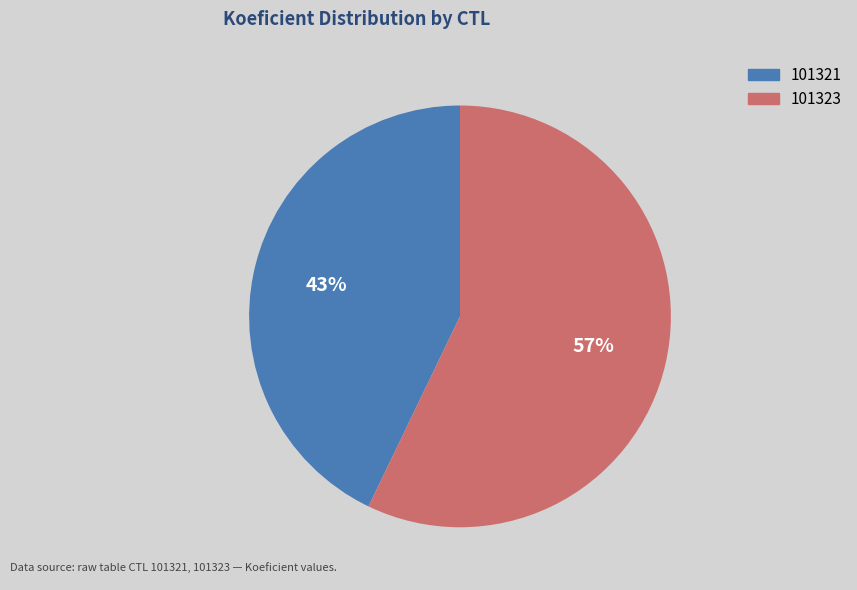

True or false: 101323 accounts for 63% of the total.

False